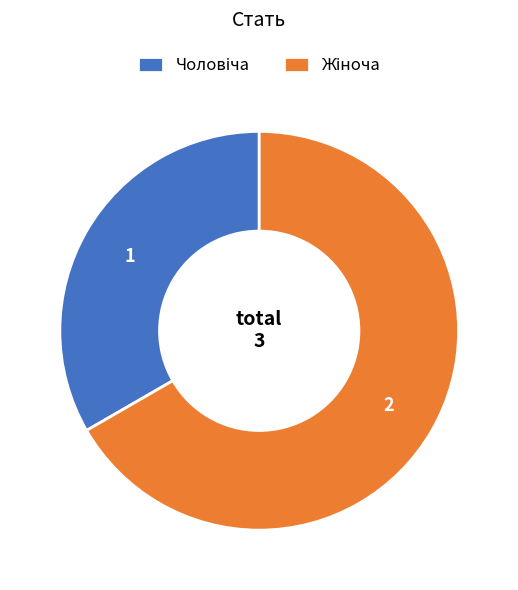

Is there a majority slice in this chart?

Yes